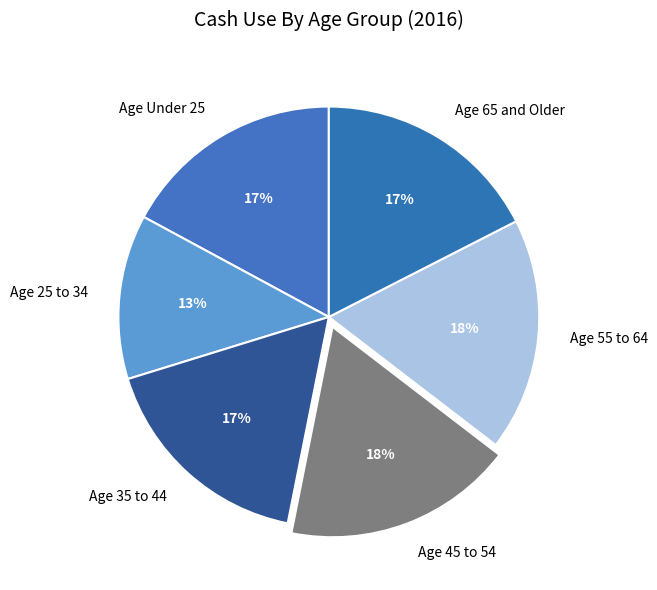

How many segments does this pie chart have?

6